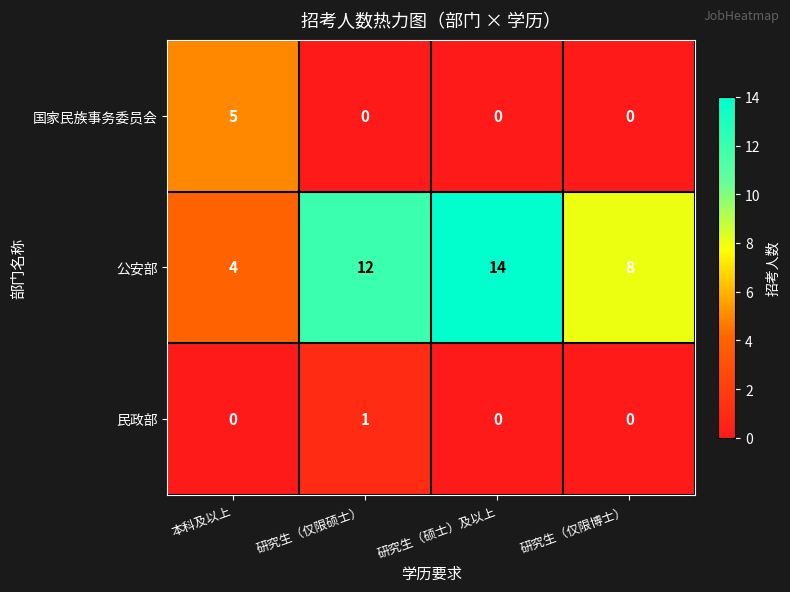

Is it true that 公安部 equals 14 at 研究生（硕士）及以上?

True